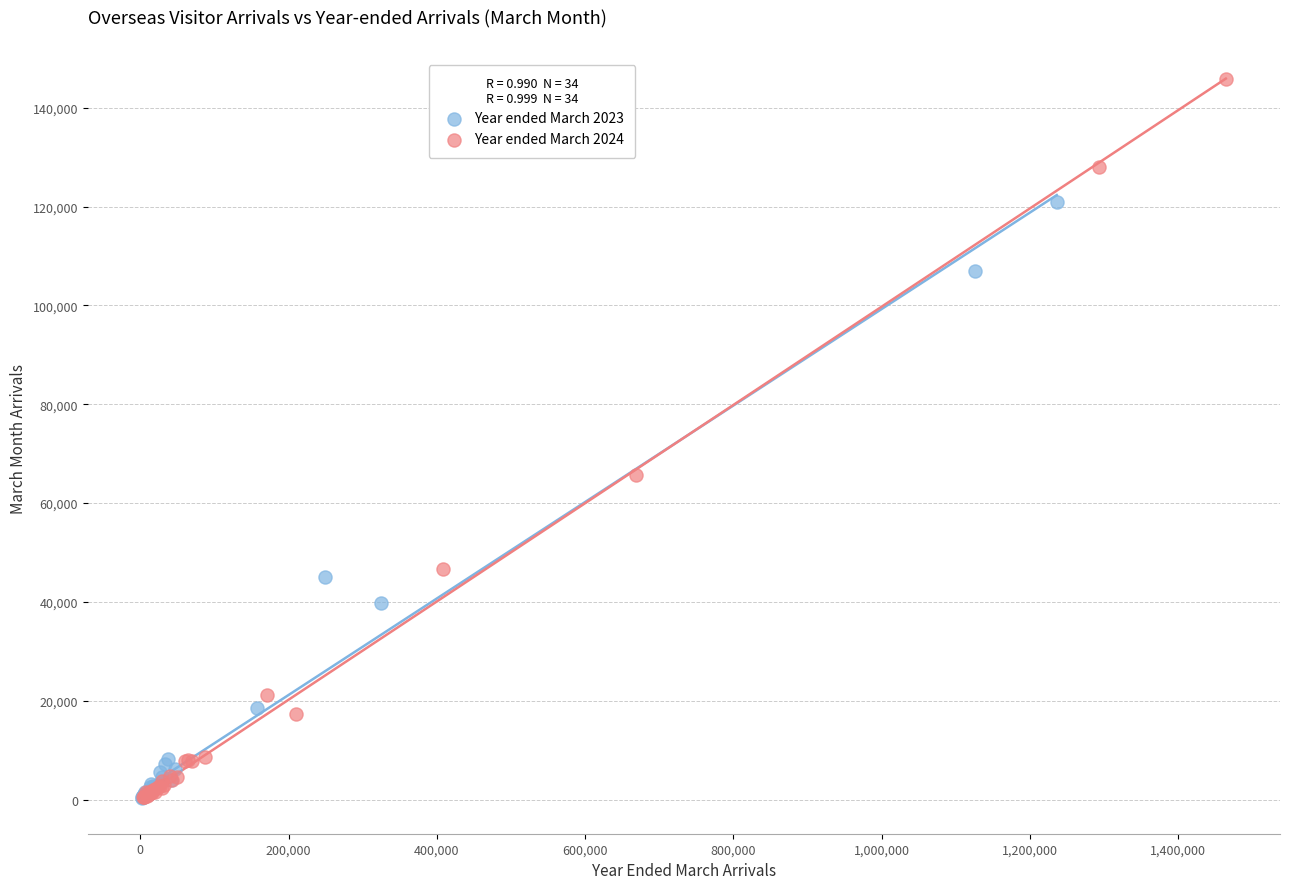

What are all the series names shown in the legend?

Year ended March 2023, Year ended March 2024